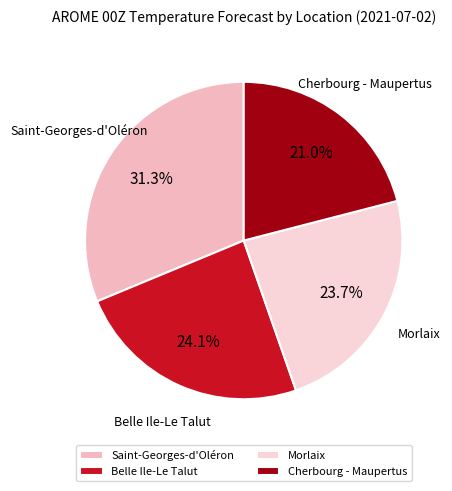

What percentage is the Morlaix slice, to the nearest percent?

24%